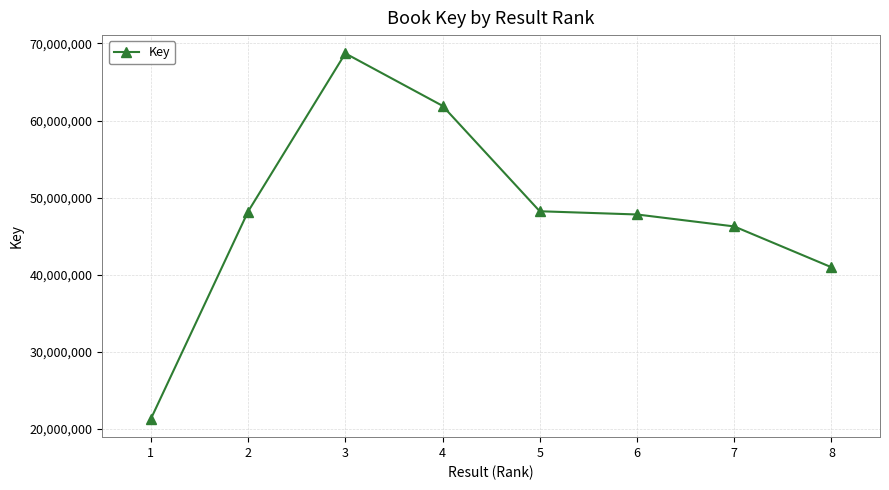

What is the minimum value shown in the chart?

21320501